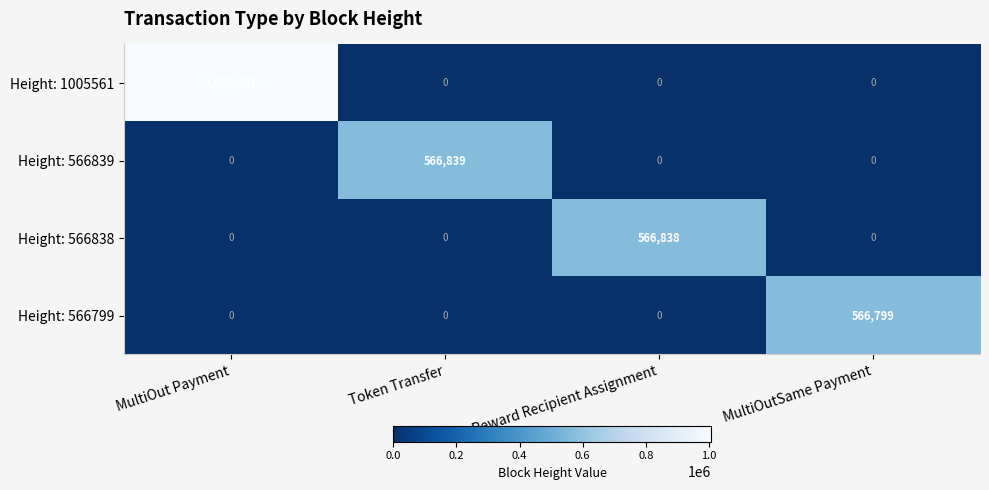

What is the total value across all series at Token Transfer?

566839